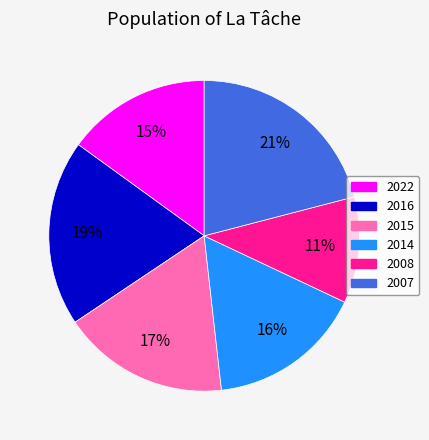

The 2015 slice represents 24% of the pie. True or false?

False